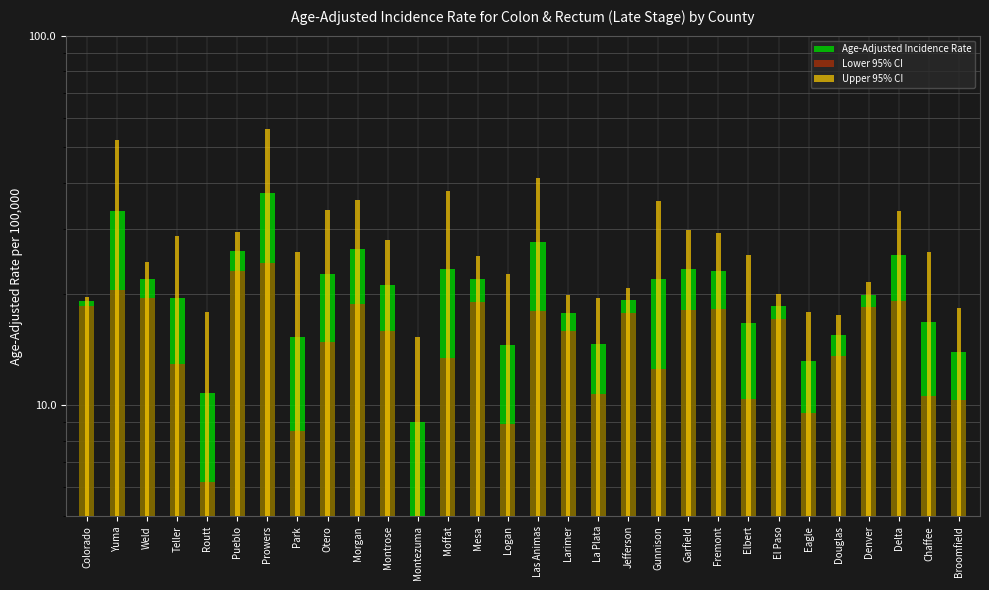

Reading left to right, transcribe all the data shown in this chart.

Age-Adjusted Incidence Rate: 19.1	33.5	21.9	19.5	10.8	26.1	37.6	15.3	22.7	26.4	21.2	9.0	23.4	22.0	14.5	27.6	17.8	14.6	19.2	21.9	23.4	23.1	16.7	18.5	13.2	15.5	19.9	25.5	16.8	13.9
Lower 95% CI: 18.6	20.5	19.5	12.9	6.2	23.0	24.2	8.5	14.8	18.8	15.9	5.0	13.4	19.0	8.9	18.0	15.9	10.7	17.7	12.5	18.1	18.2	10.4	17.1	9.5	13.6	18.4	19.1	10.6	10.3
Upper 95% CI: 19.6	52.2	24.4	28.7	17.9	29.5	55.8	26.0	33.7	36.0	27.9	15.3	38.0	25.3	22.6	41.2	19.9	19.5	20.8	35.7	29.7	29.2	25.5	20.0	17.9	17.5	21.5	33.6	25.9	18.3